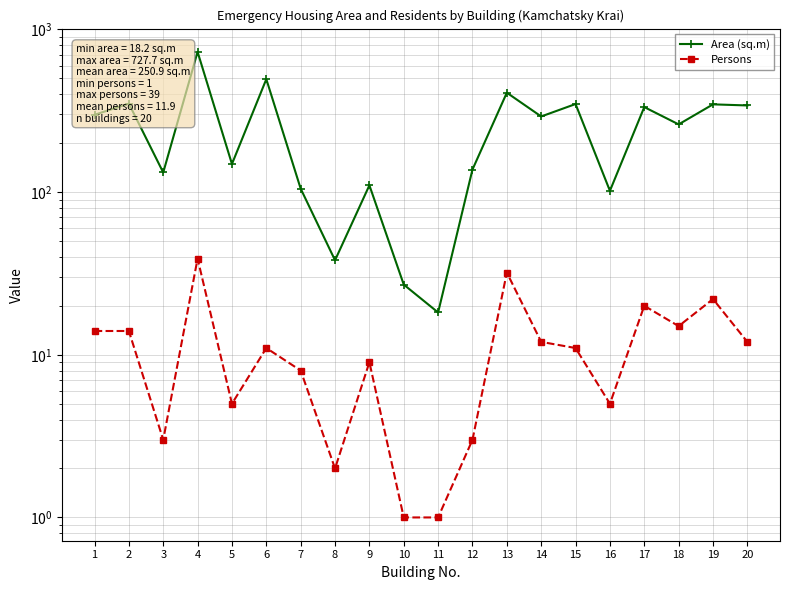

Rank the categories by Persons value from lowest to highest.

10, 11, 8, 3, 12, 5, 16, 7, 9, 6, 15, 14, 20, 1, 2, 18, 17, 19, 13, 4